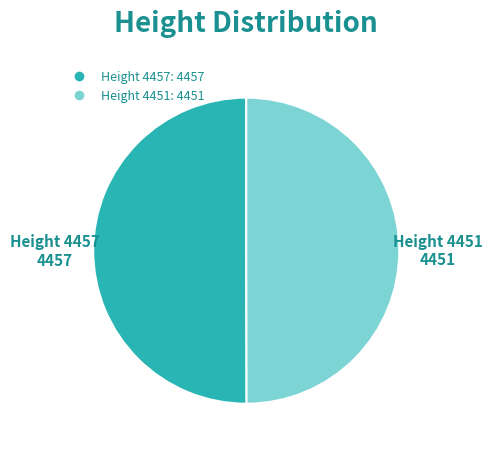

How many segments does this pie chart have?

2